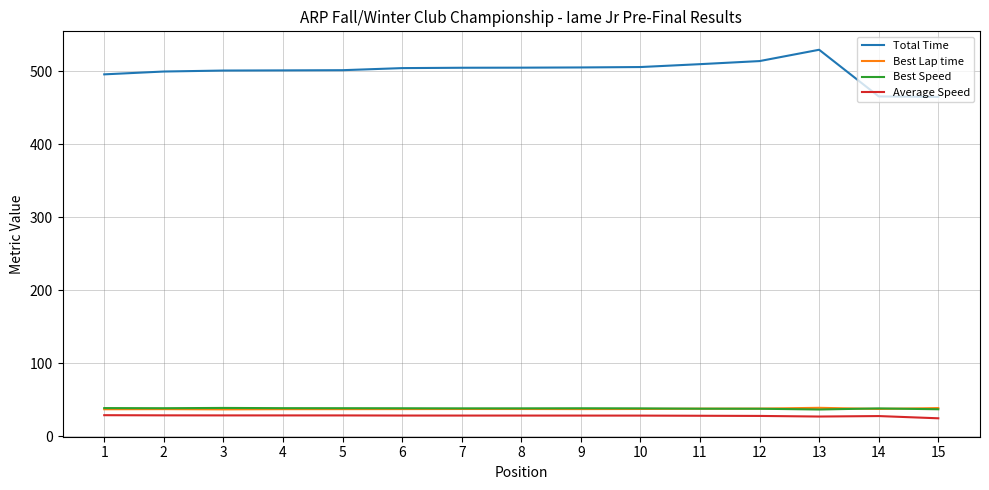

The Best Lap time series shows 37.0 at 3. True or false?

True